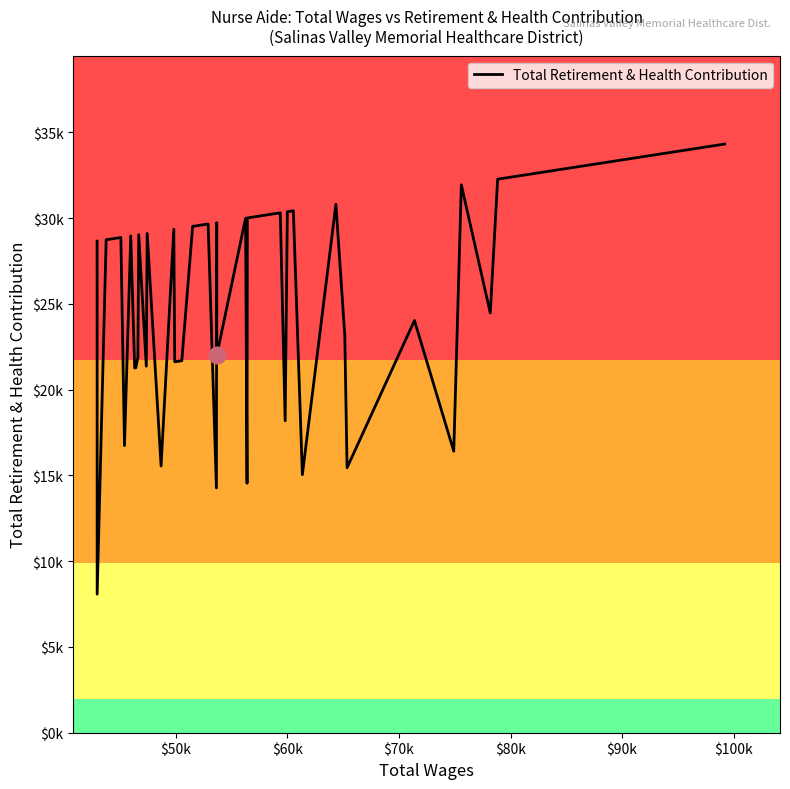

How many lines are shown in the chart?

1